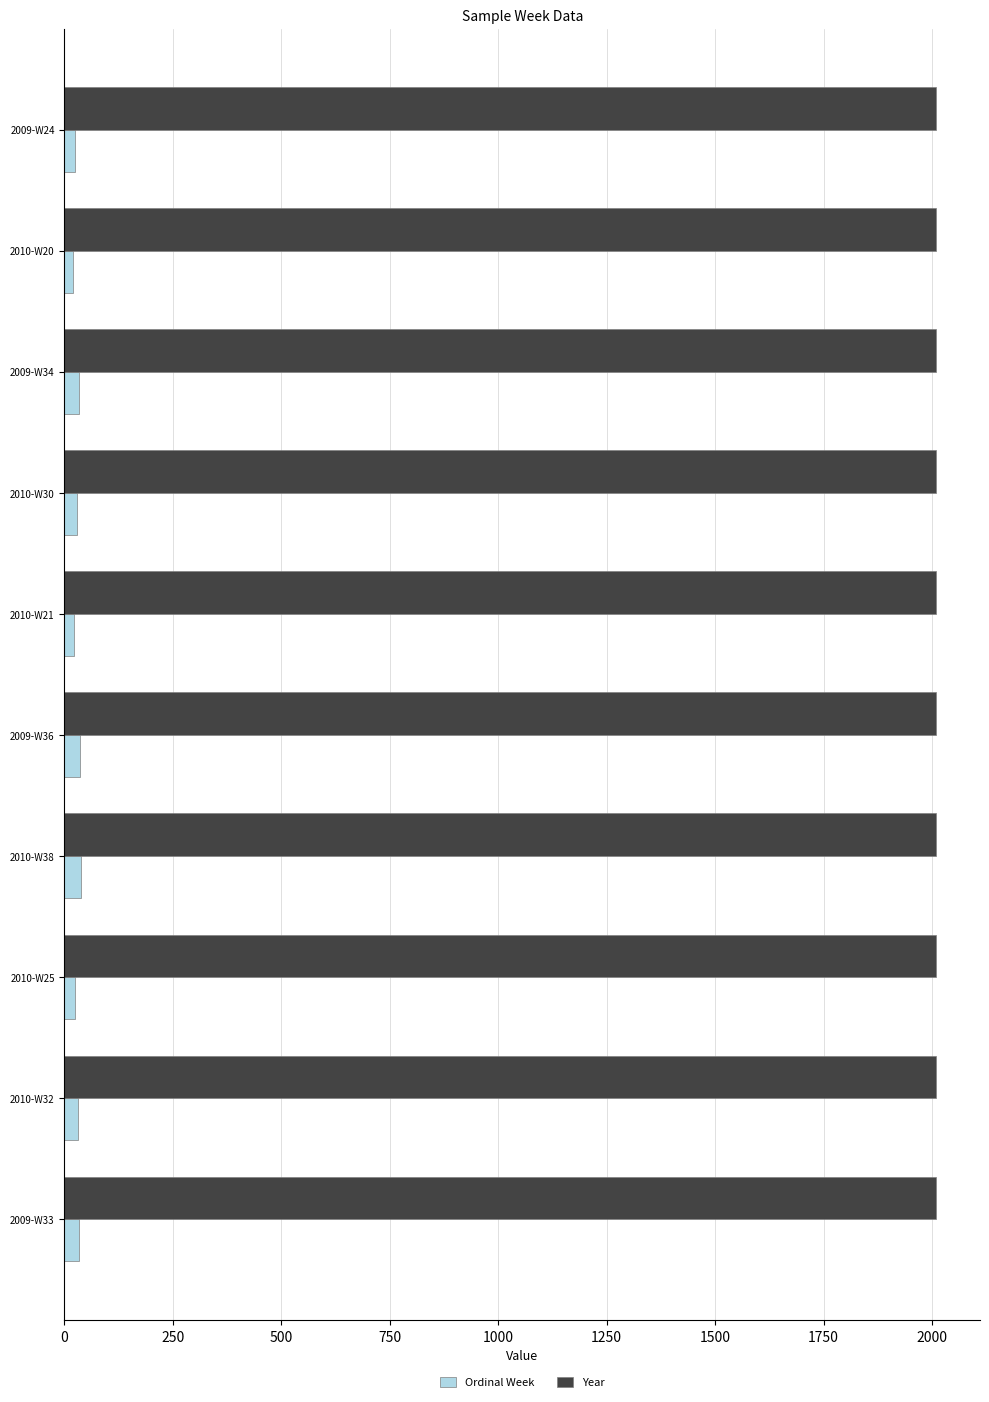

What is the sum of all Year values?

20096